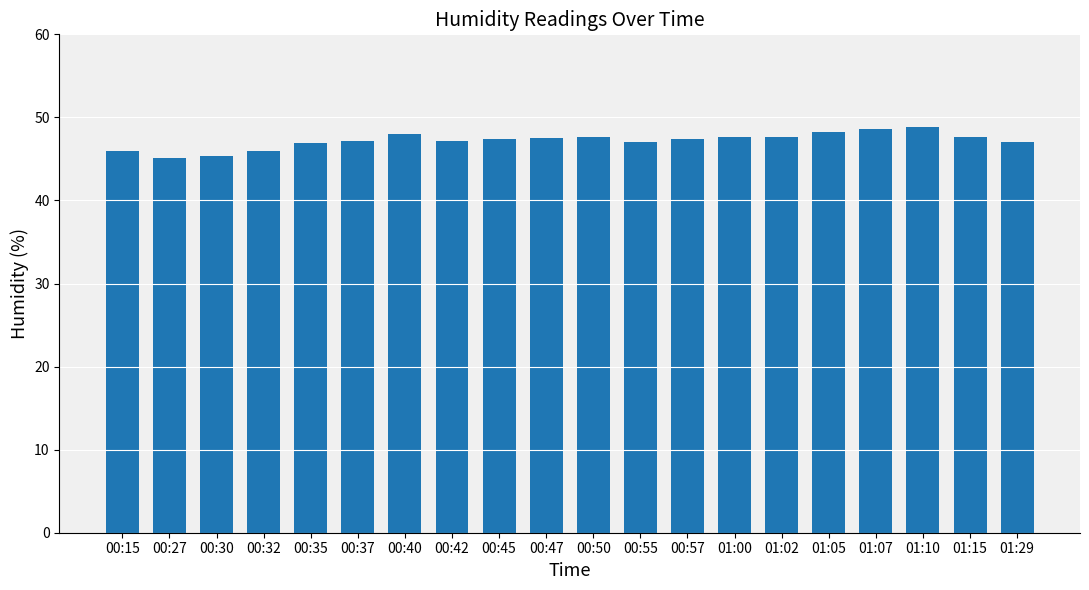

What position from the right is 01:05?

5